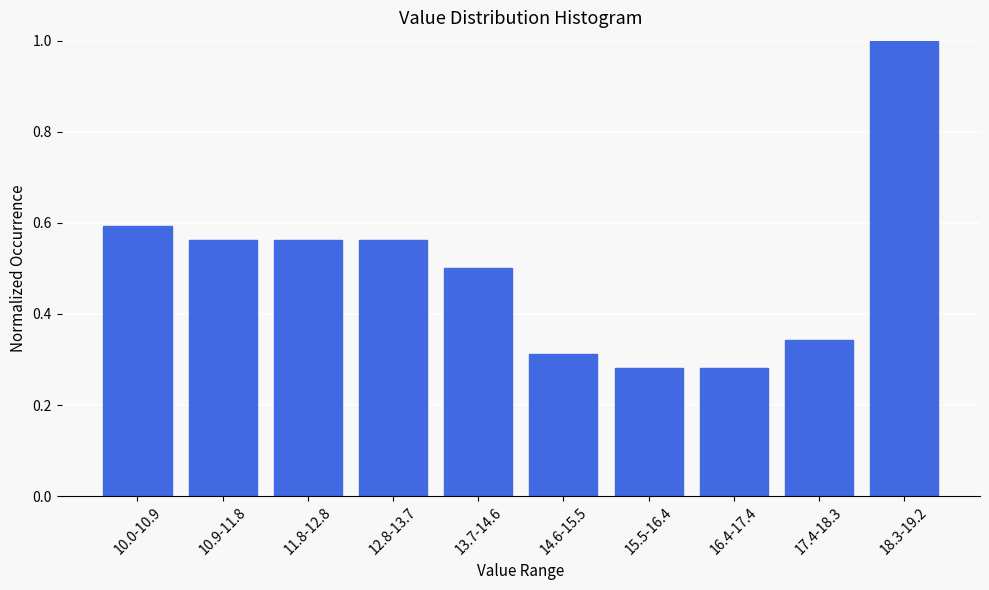

Which has a higher value, 13.7-14.6 or 12.8-13.7?

12.8-13.7